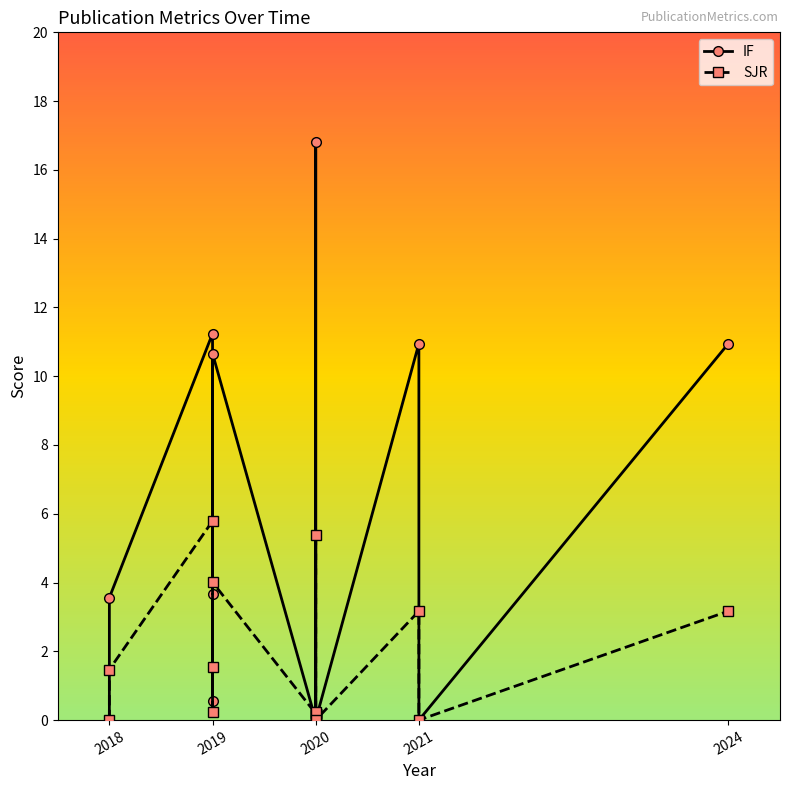

At how many categories does at least one series exceed 5?

5